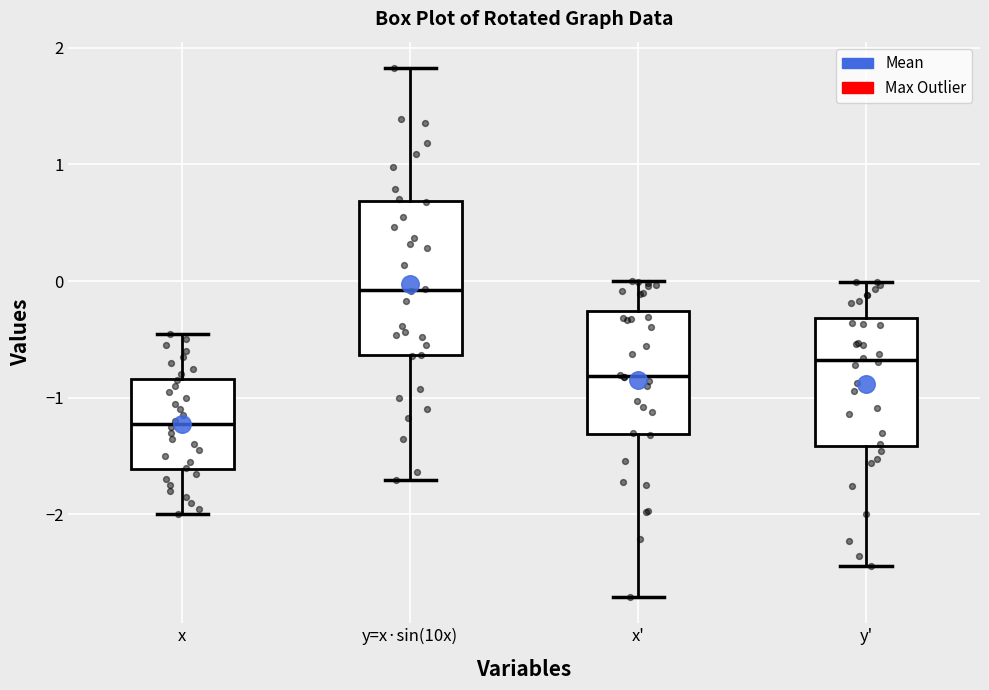

Reading left to right, read every box against the y-axis: the position of its median line, the range the box covers, and the ends of its whiskers. The values are not printed on the chart, so give them approximately, as read against the axis.

x: median -1.2, box -1.6 to -0.8, whiskers -2.0 to -0.4
y=x·sin(10x): median -0.1, box -0.6 to 0.7, whiskers -1.7 to 1.8
x': median -0.8, box -1.3 to -0.3, whiskers -2.7 to 0.0
y': median -0.7, box -1.4 to -0.3, whiskers -2.4 to 0.0